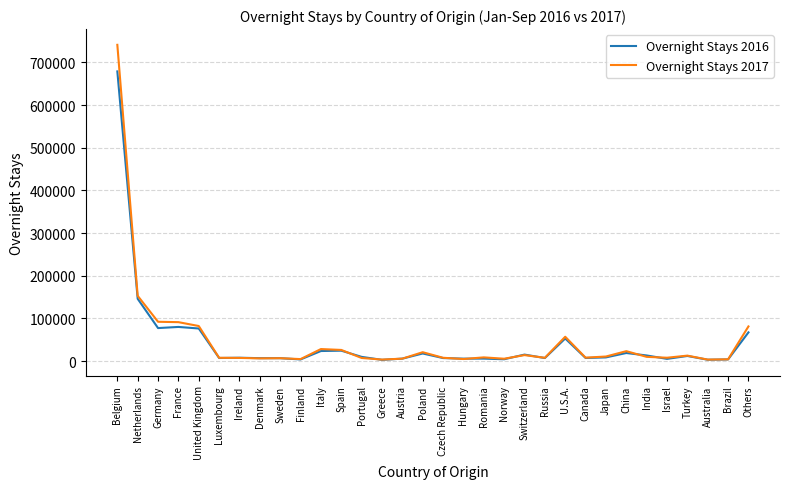

Which series has the widest spread of values?

Overnight Stays 2017